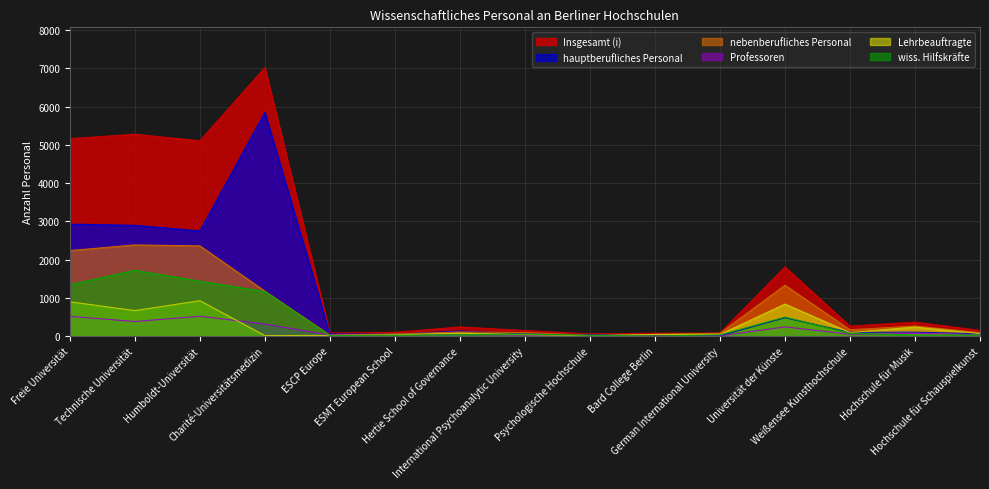

True or false: Lehrbeauftragte and hauptberufliches Personal cross at least once.

True